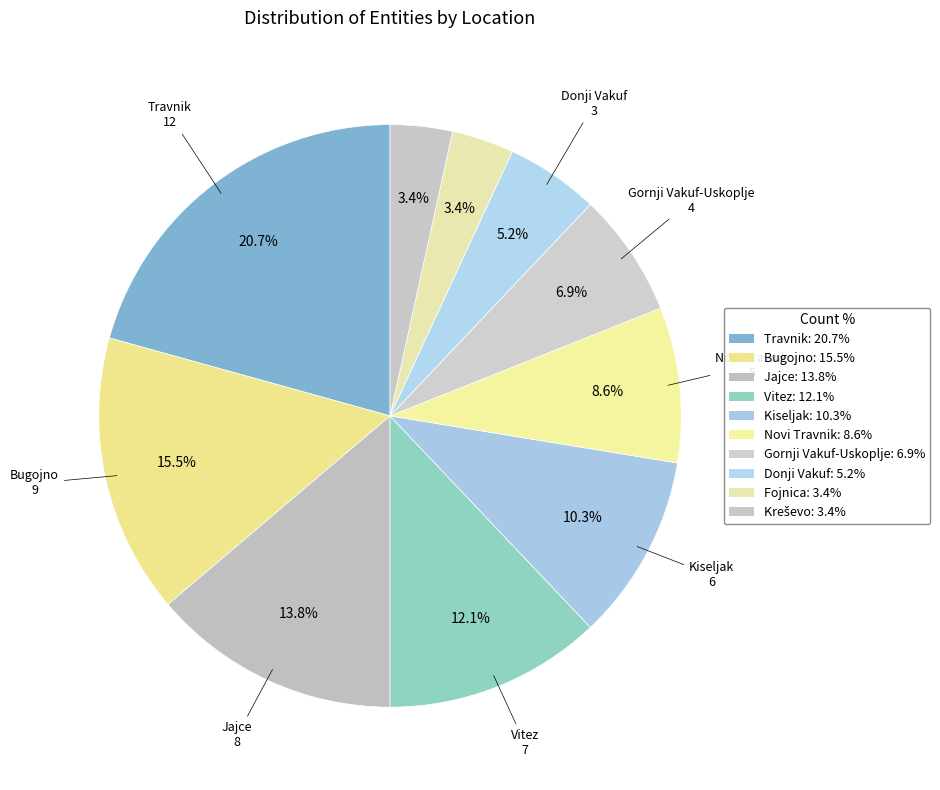

How many slices are in this pie chart?

10